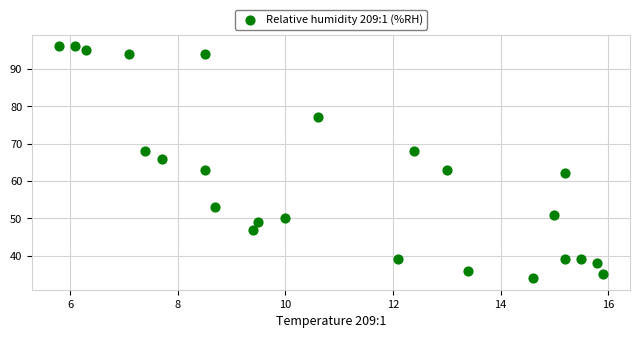

What is the range of Y values (max minus min)?

62